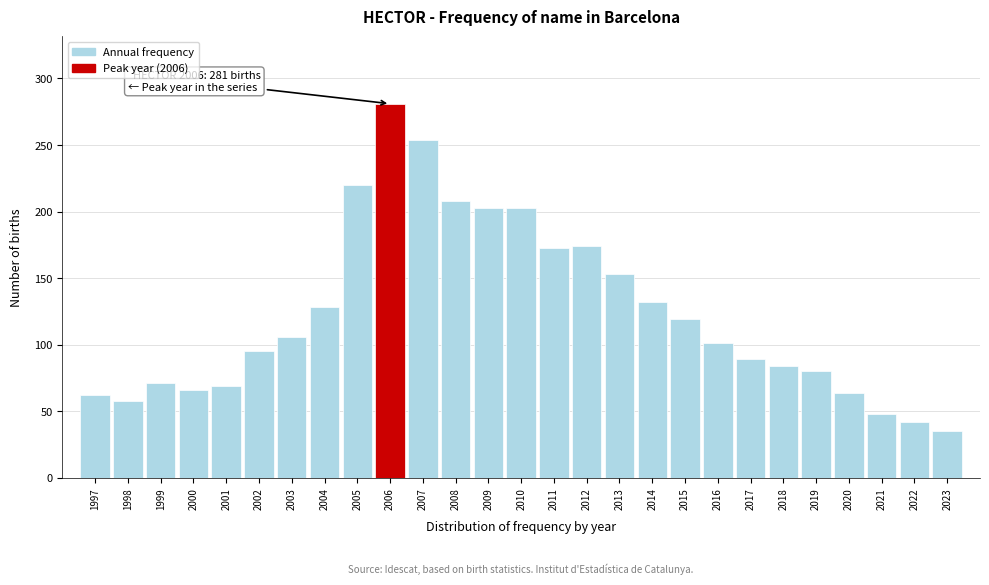

What is the value of the 15th bar from the left?

173